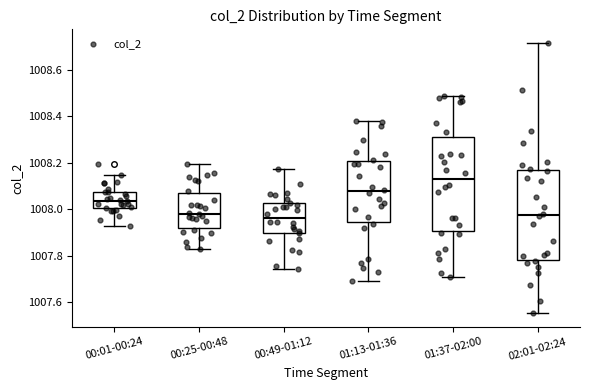

Which box's median line is the highest?

01:37-02:00